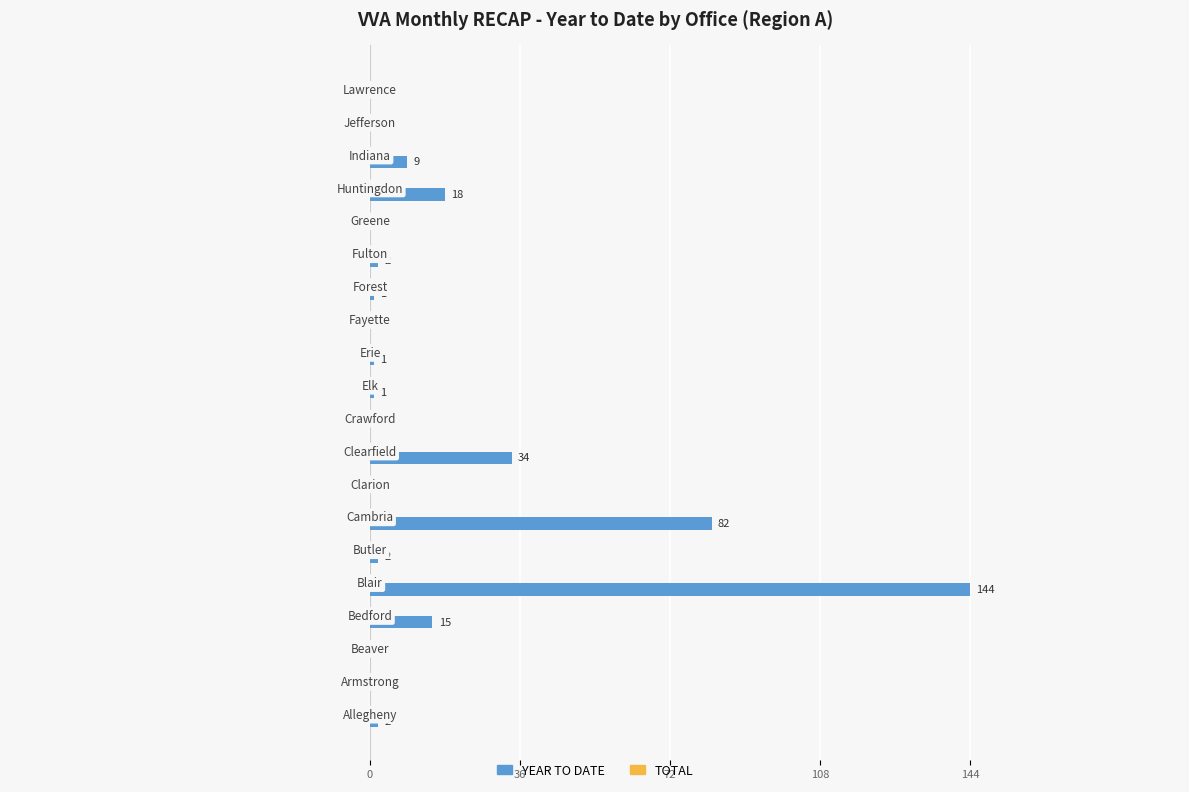

What is the sum of all values?

311